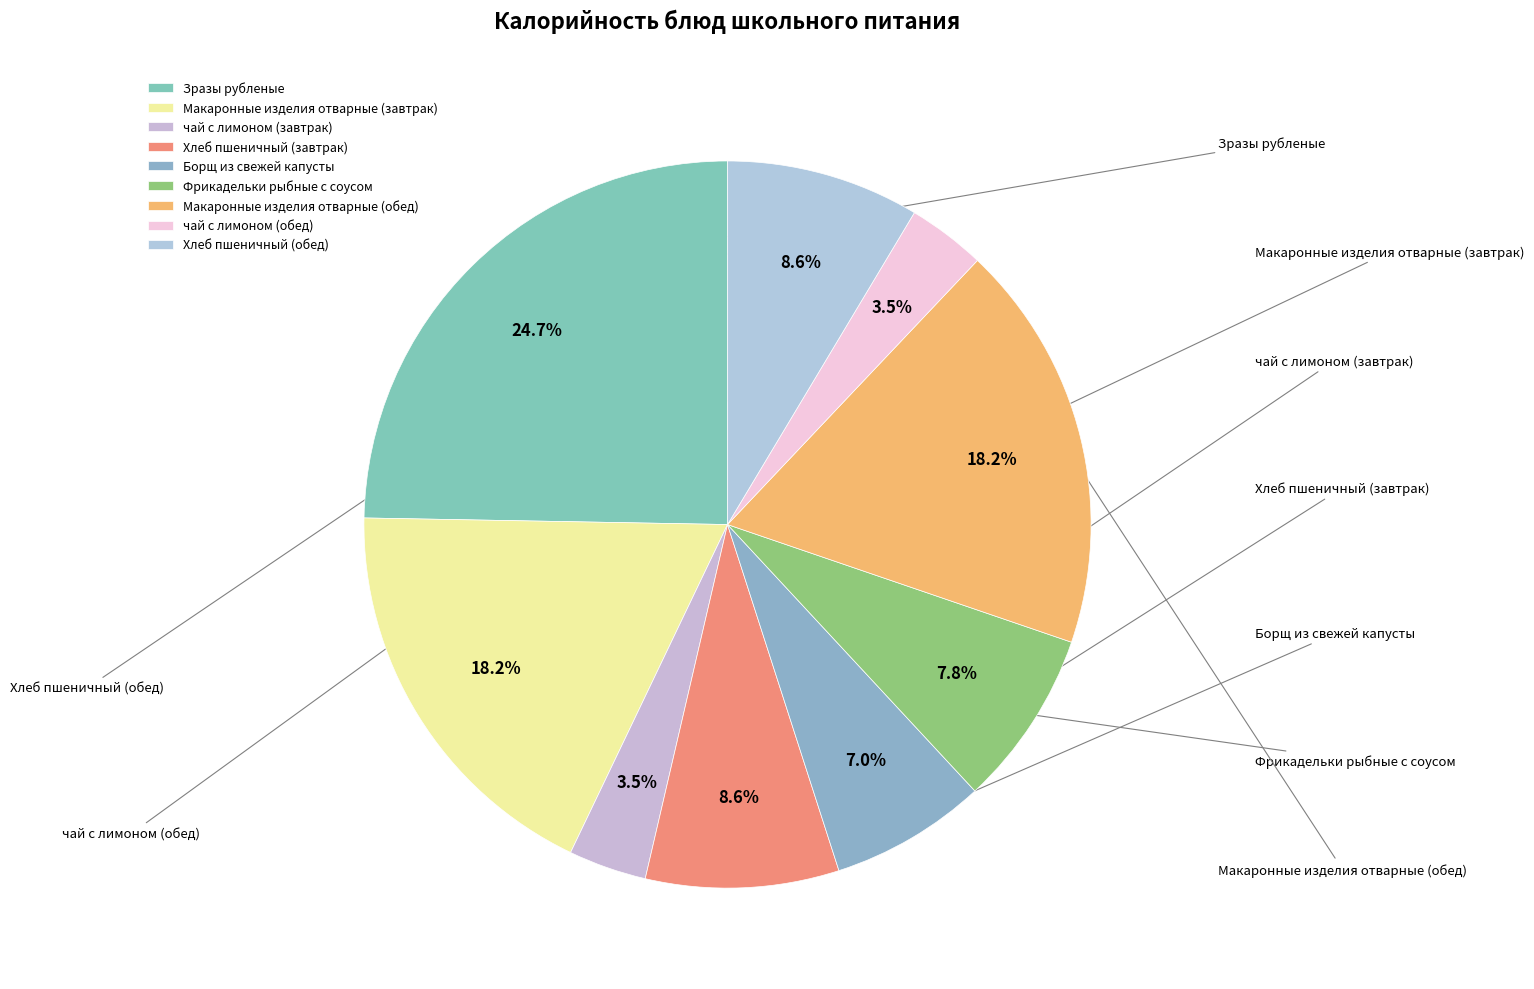

Which slice is the largest?

Зразы рубленые